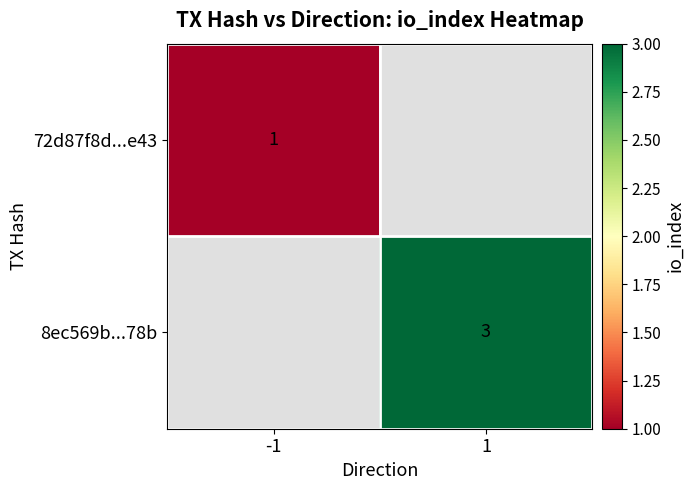

Is it true that 8ec569b...78b equals 3 at 1?

True